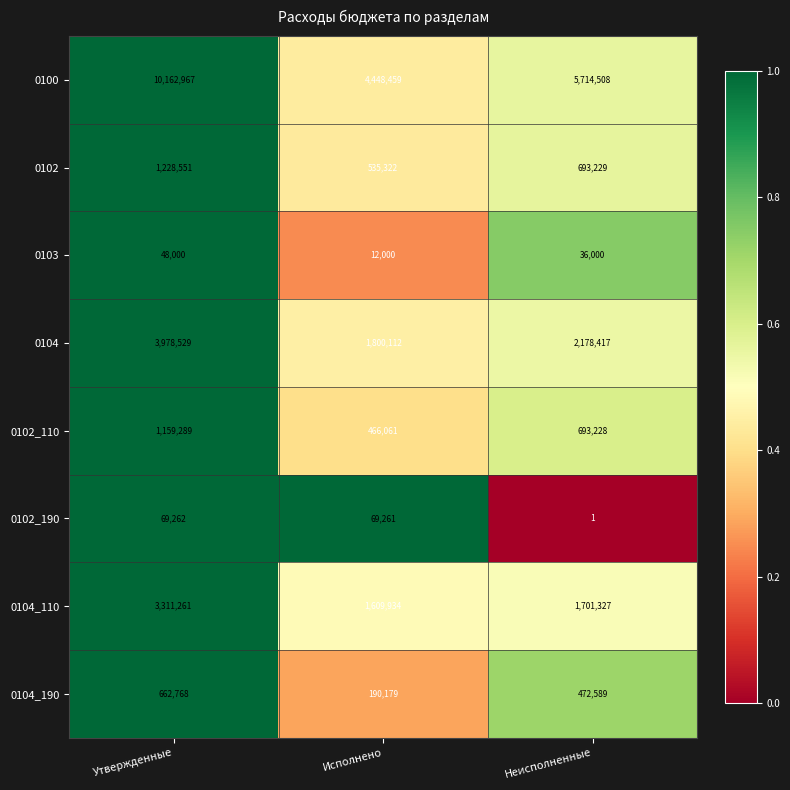

Rank the series by their maximum value, from lowest to highest.

0103, 0102_190, 0104_190, 0102_110, 0102, 0104_110, 0104, 0100